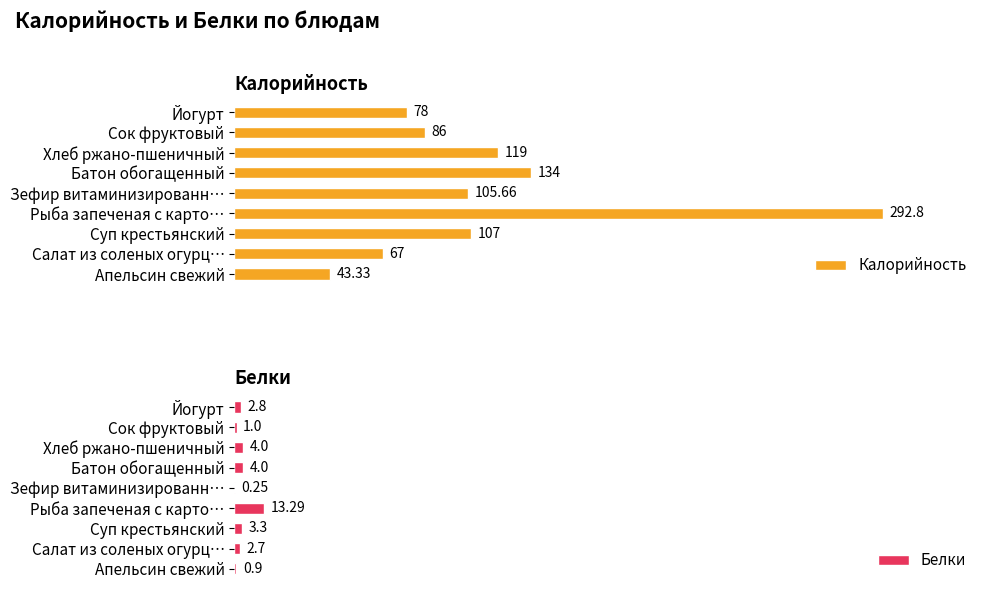

What are all the series names shown in the legend?

Калорийность, Белки